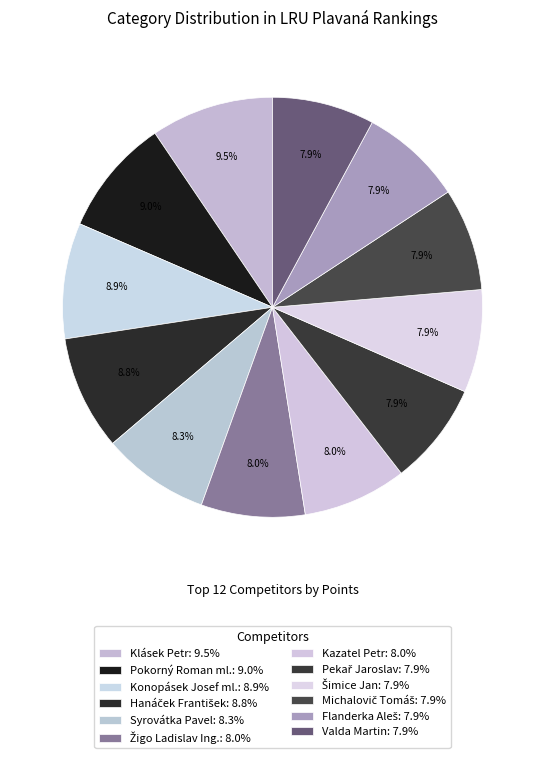

Count the number of slices in the pie.

12